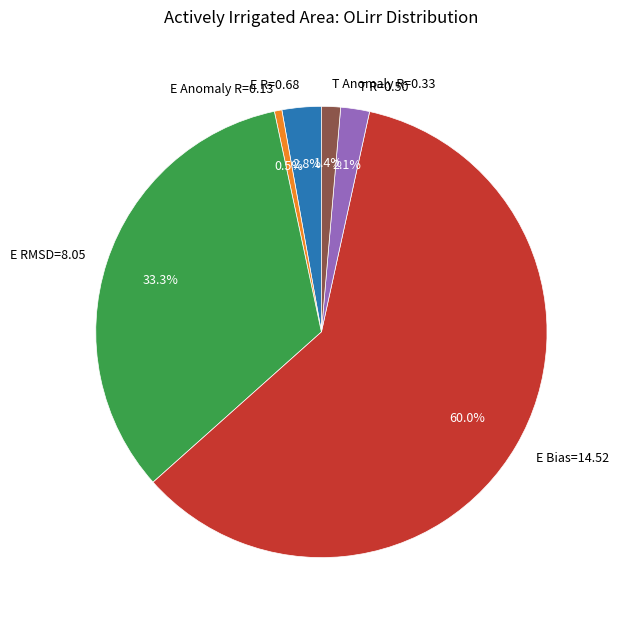

Combined, what portion of the pie is E Anomaly R=0.13 and E RMSD=8.05?

33.8%